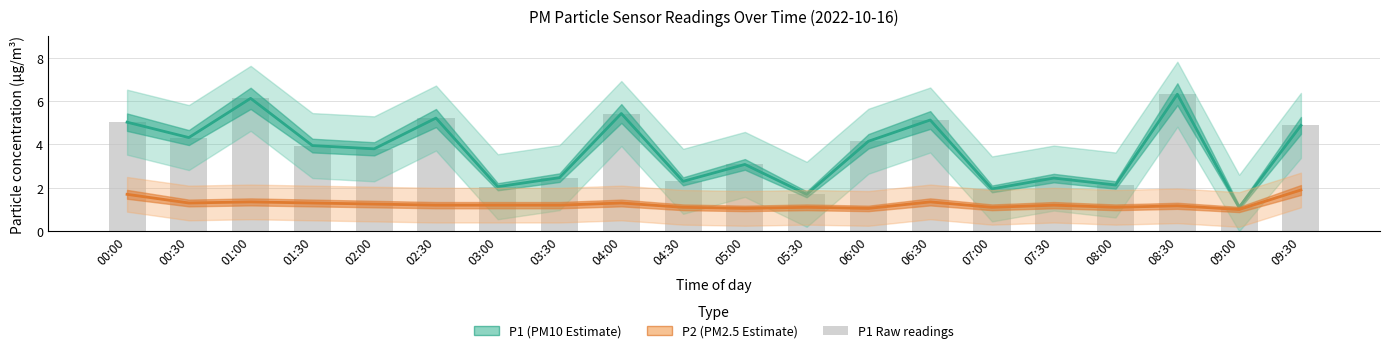

Rank the series by their maximum value, from lowest to highest.

P2 Estimate, P1 Estimate, P1 (raw)